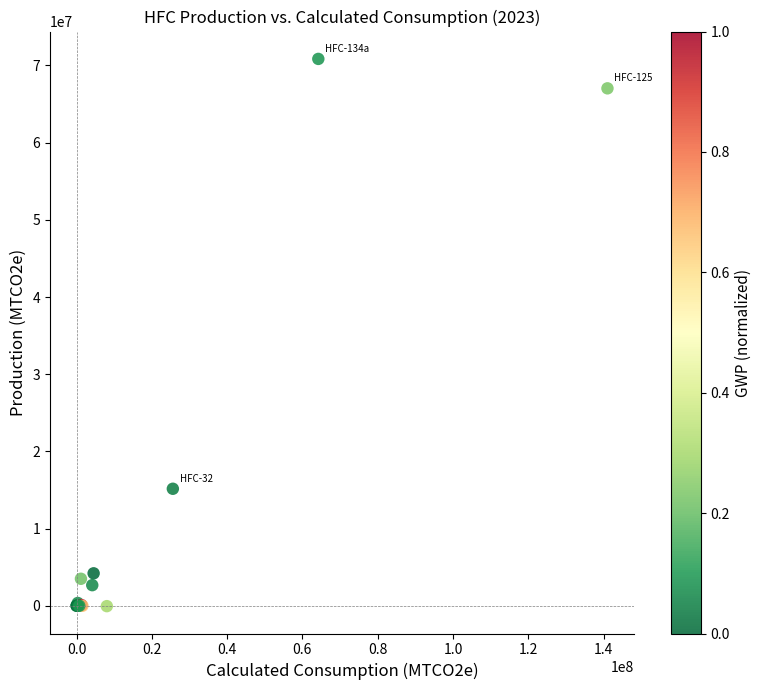

What Y value in the scatter plot is closest to 35398880?

15158281.6